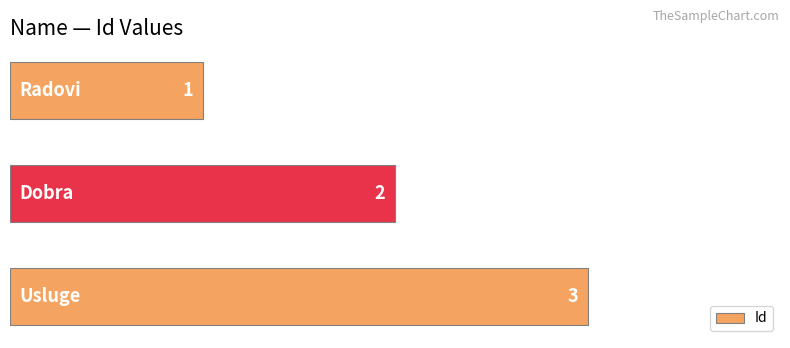

What is the greatest value displayed?

3